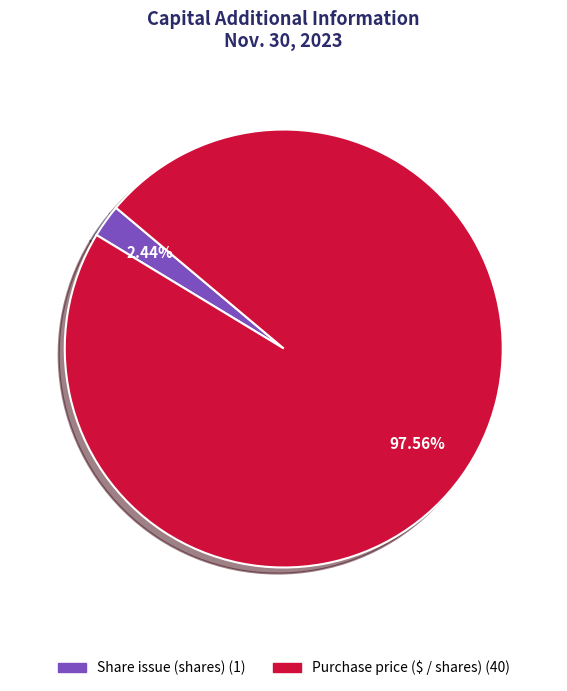

Rank the categories by value from lowest to highest.

Share issue (shares), Purchase price ($ / shares)